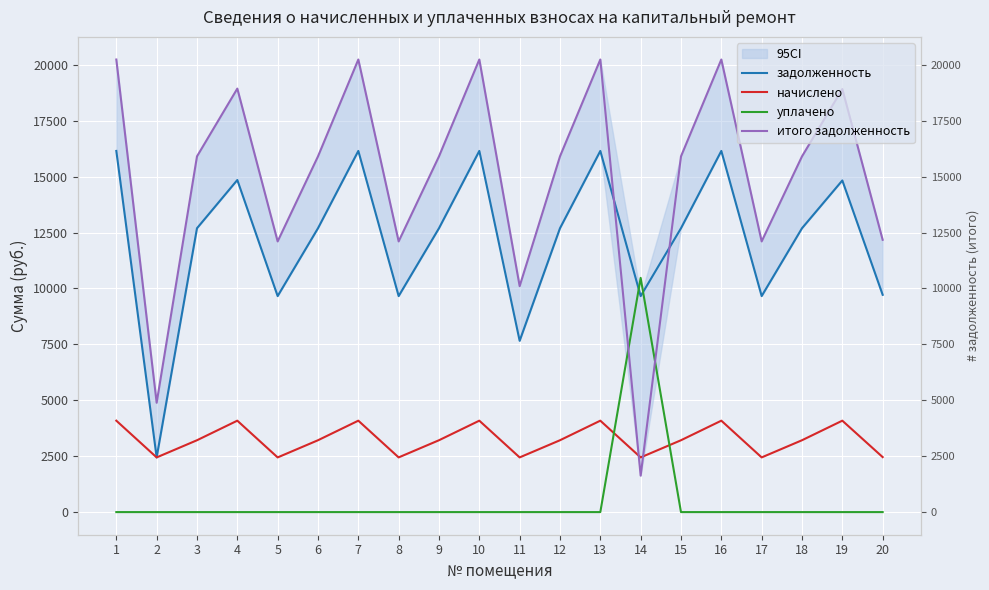

How many times do начислено and уплачено cross each other?

2